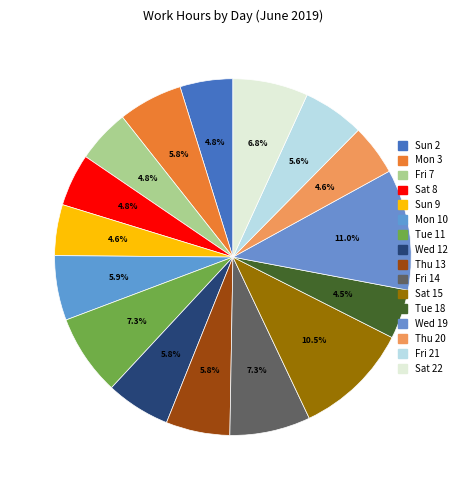

To the nearest percent, what portion does Sun 9 represent?

5%